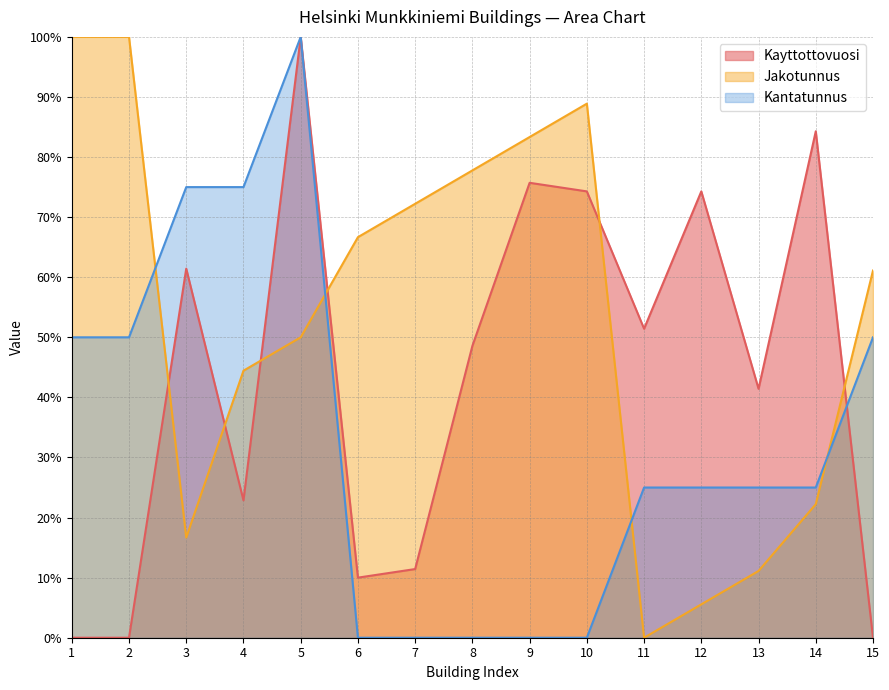

Reading left to right, transcribe all the data shown in this chart.

Kayttottovuosi: 0.0	0.0	61.4	22.9	100.0	10.0	11.4	48.6	75.7	74.3	51.4	74.3	41.4	84.3	0.0
Jakotunnus: 100.0	100.0	16.7	44.4	50.0	66.7	72.2	77.8	83.3	88.9	0.0	5.6	11.1	22.2	61.1
Kantatunnus: 50.0	50.0	75.0	75.0	100.0	0.0	0.0	0.0	0.0	0.0	25.0	25.0	25.0	25.0	50.0